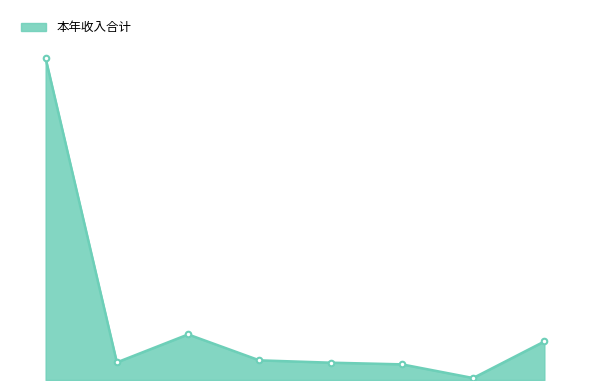

Is this an area chart (filled region under the line)?

Yes